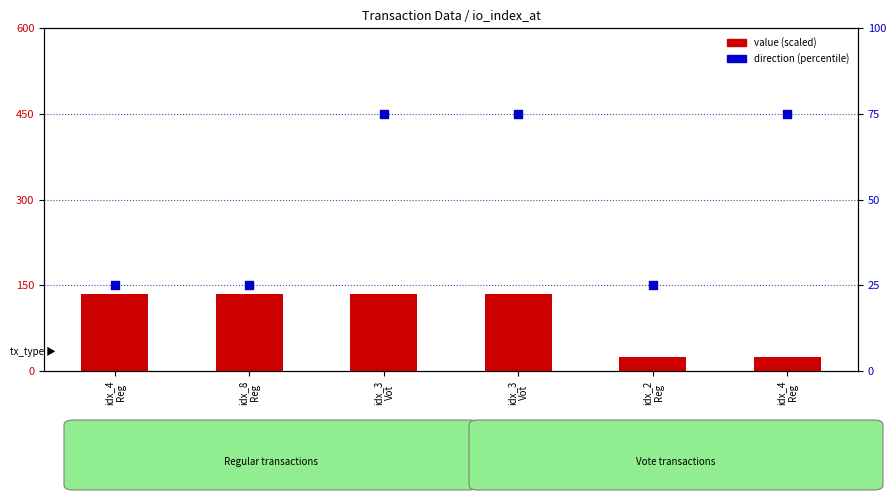

What is the total value across all series at idx_3
Vot?

209.4